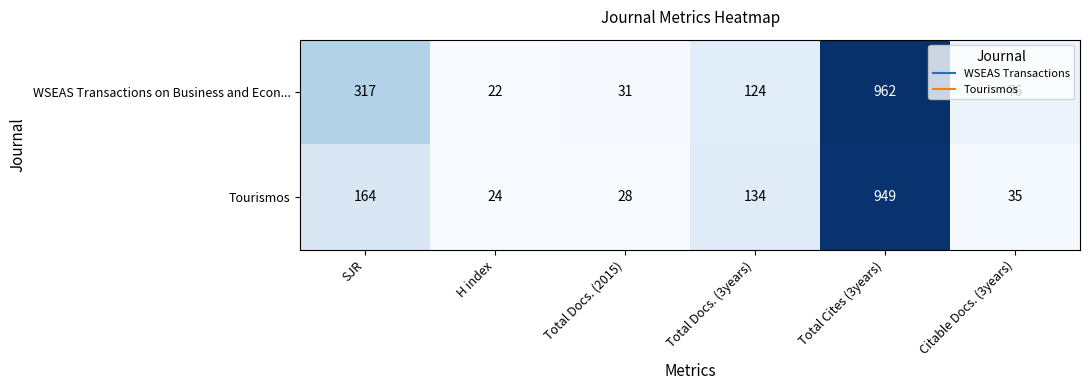

At which category is the sum across all series the highest?

Total Cites (3years)